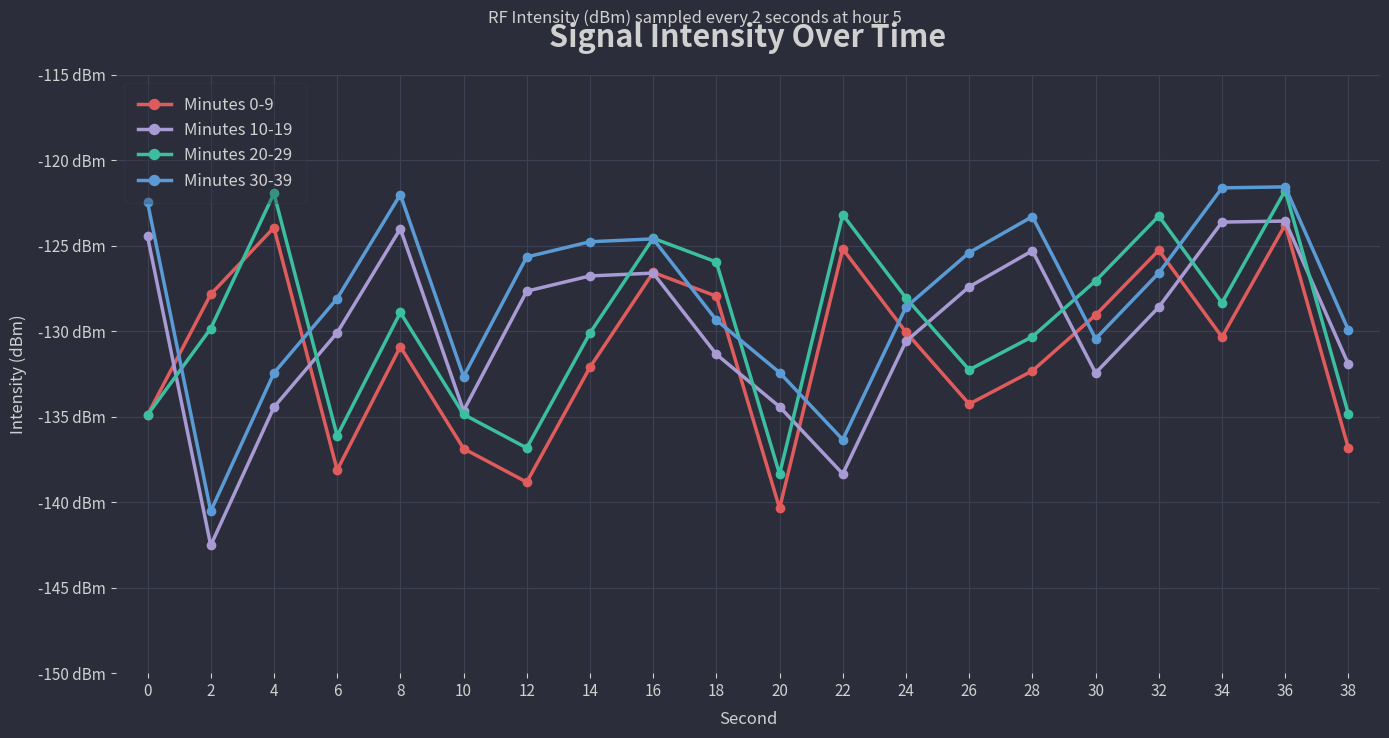

What are all the series names shown in the legend?

Minutes 0-9, Minutes 10-19, Minutes 20-29, Minutes 30-39